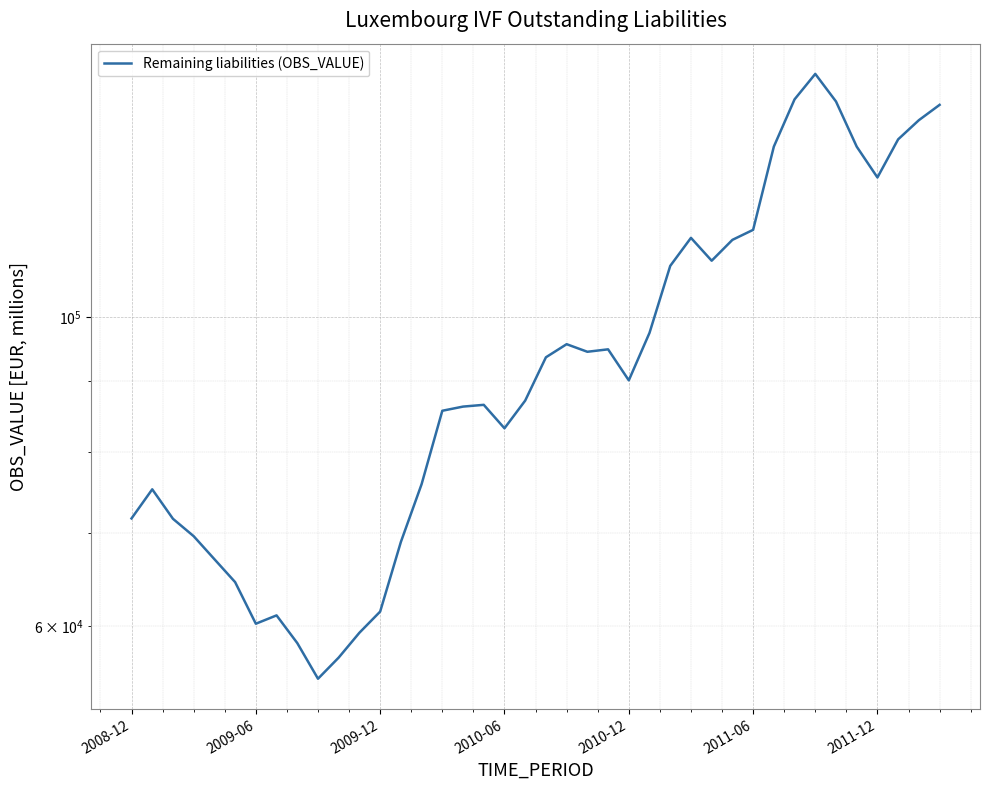

How many interior local peaks (higher than both neighbors) does the data have?

7